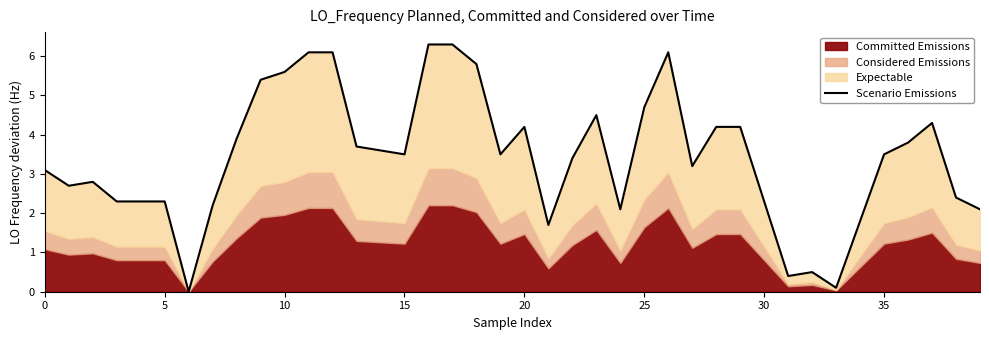

What is the ratio of the value at 29 to the value at 15?

1.2